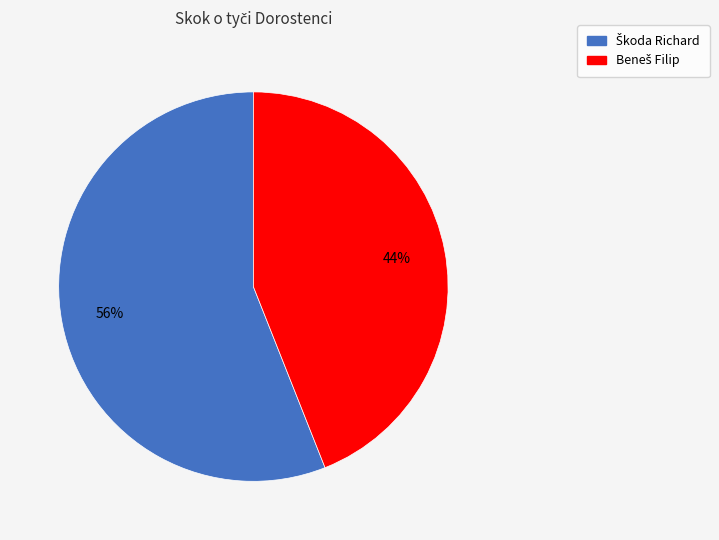

To the nearest percent, what is the difference between the largest and smallest slice percentages?

12%